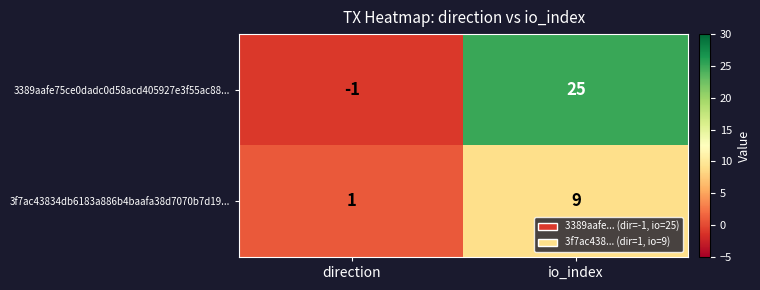

At which category does the chart reach its peak across all series?

io_index